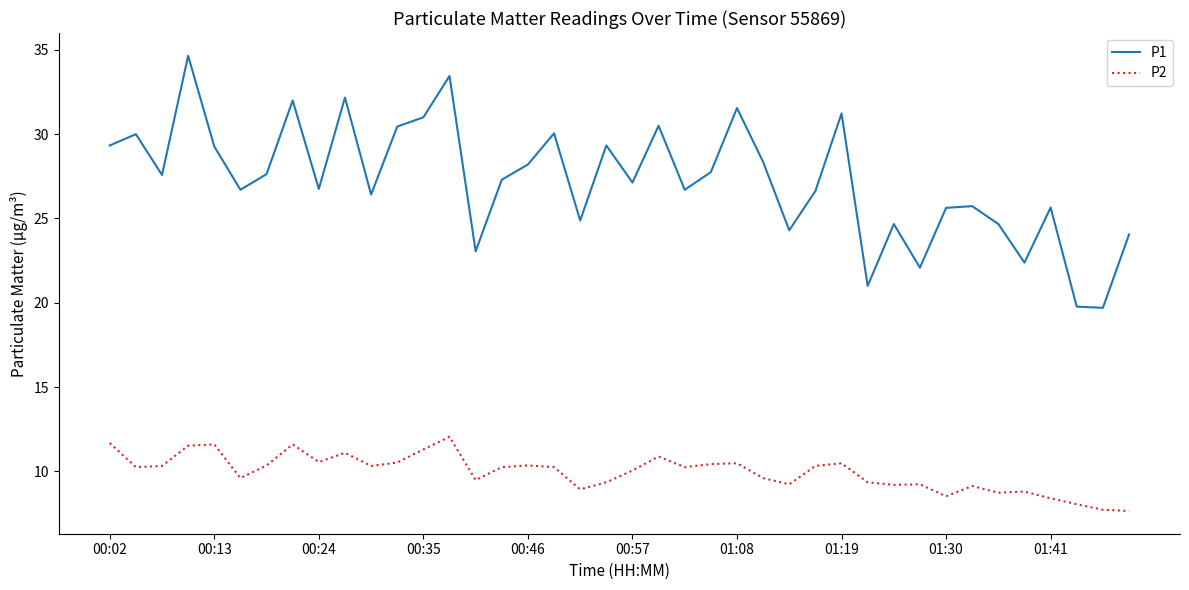

What is the lowest value of the P2 series?

7.7